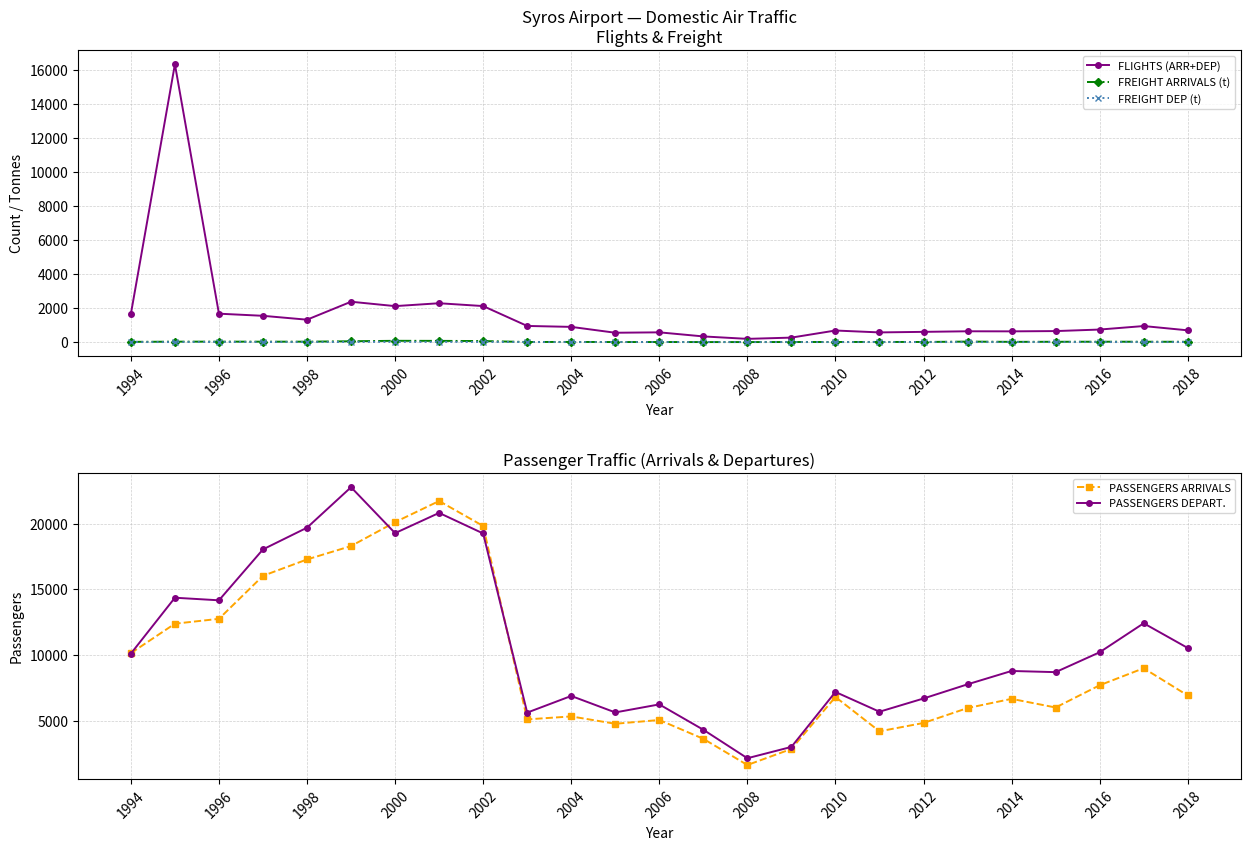

True or false: PASSENGERS ARRIVALS has more than 0 points higher than both neighbors.

True